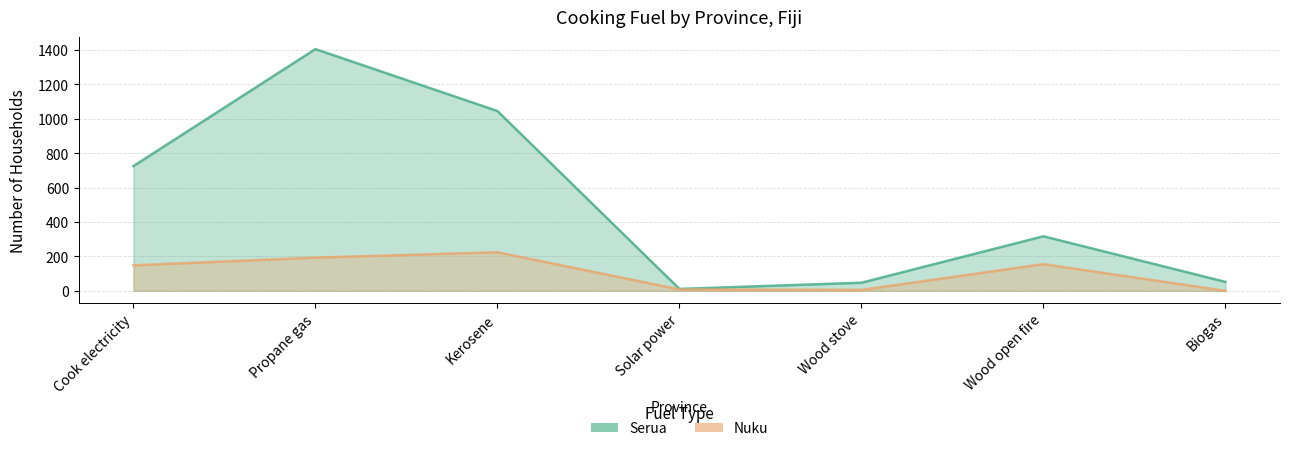

Which category has the highest value in the Serua series?

Propane gas